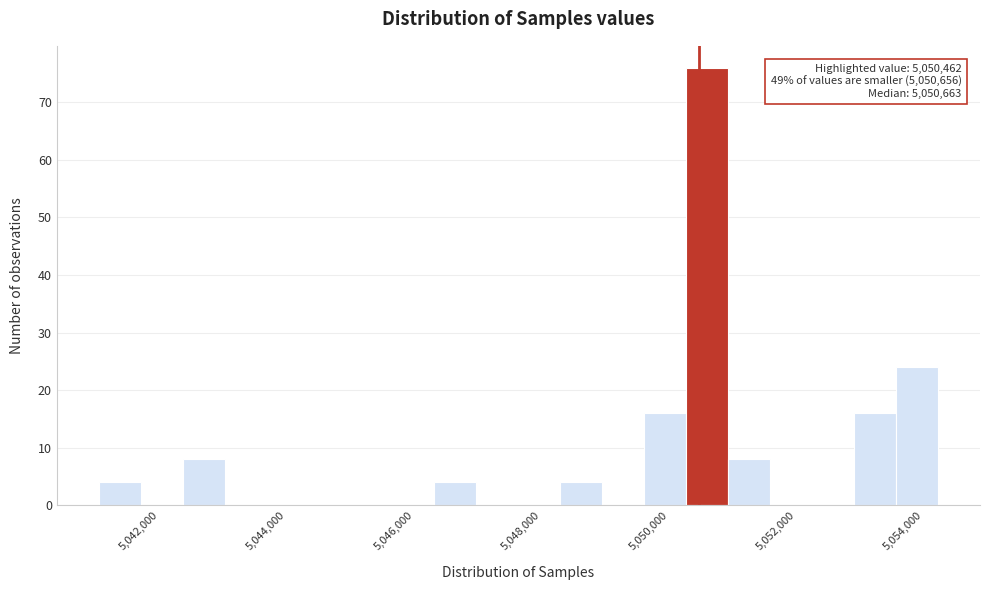

Read against the x-axis, roughly where is the centre of the tallest bar?

5050600